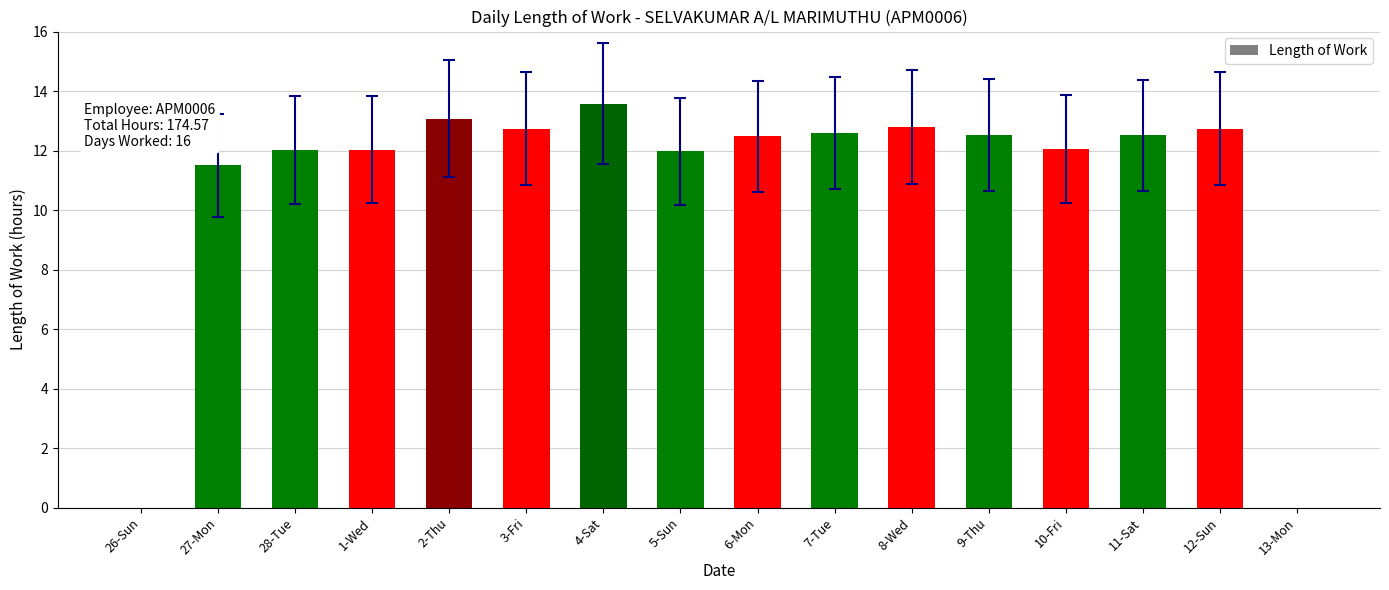

Where is the data nearest to the value 6?

27-Mon